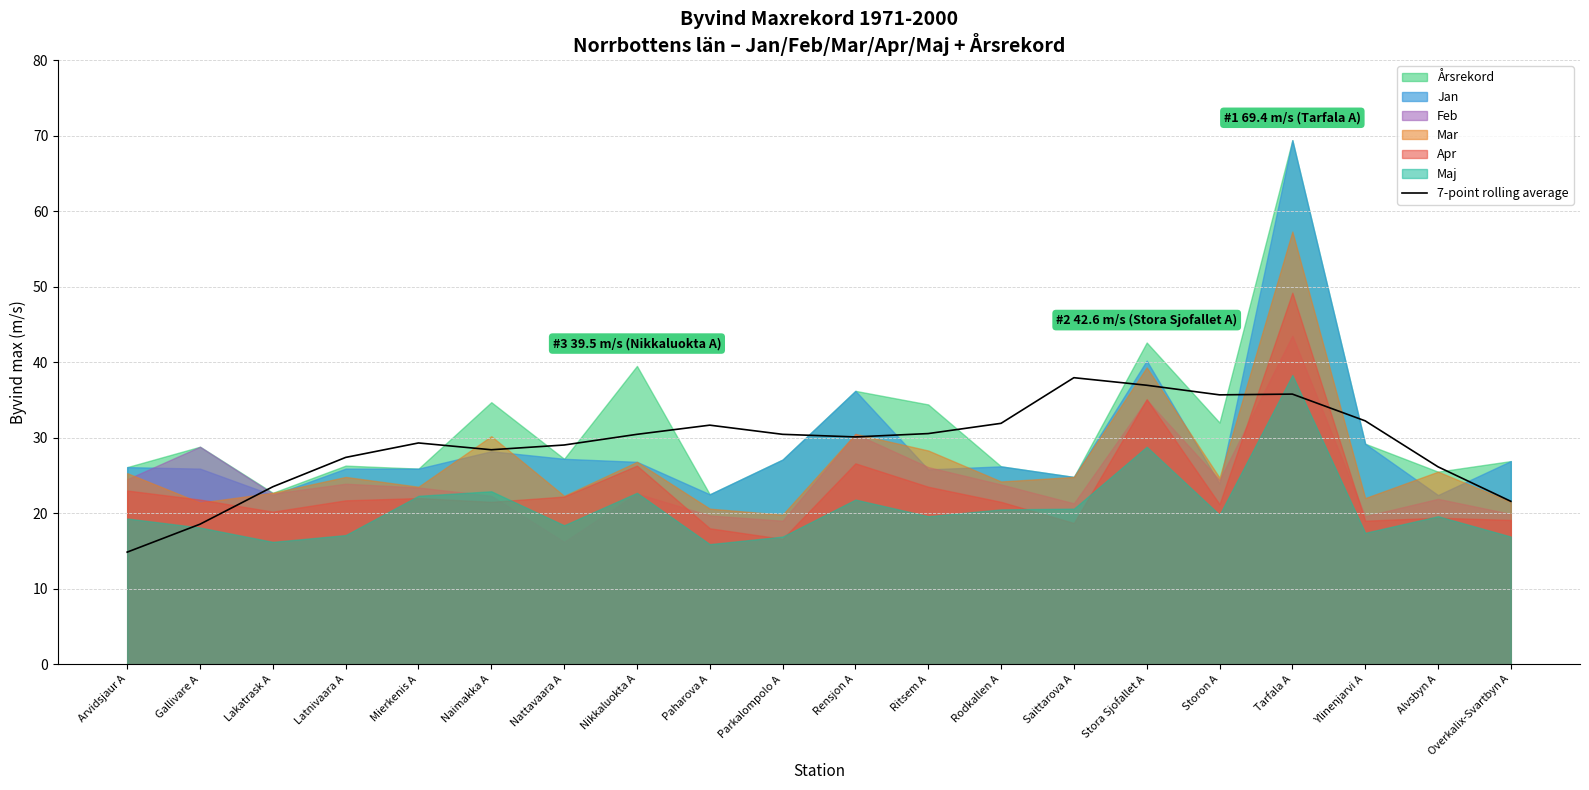

How many data points are above 30?

11